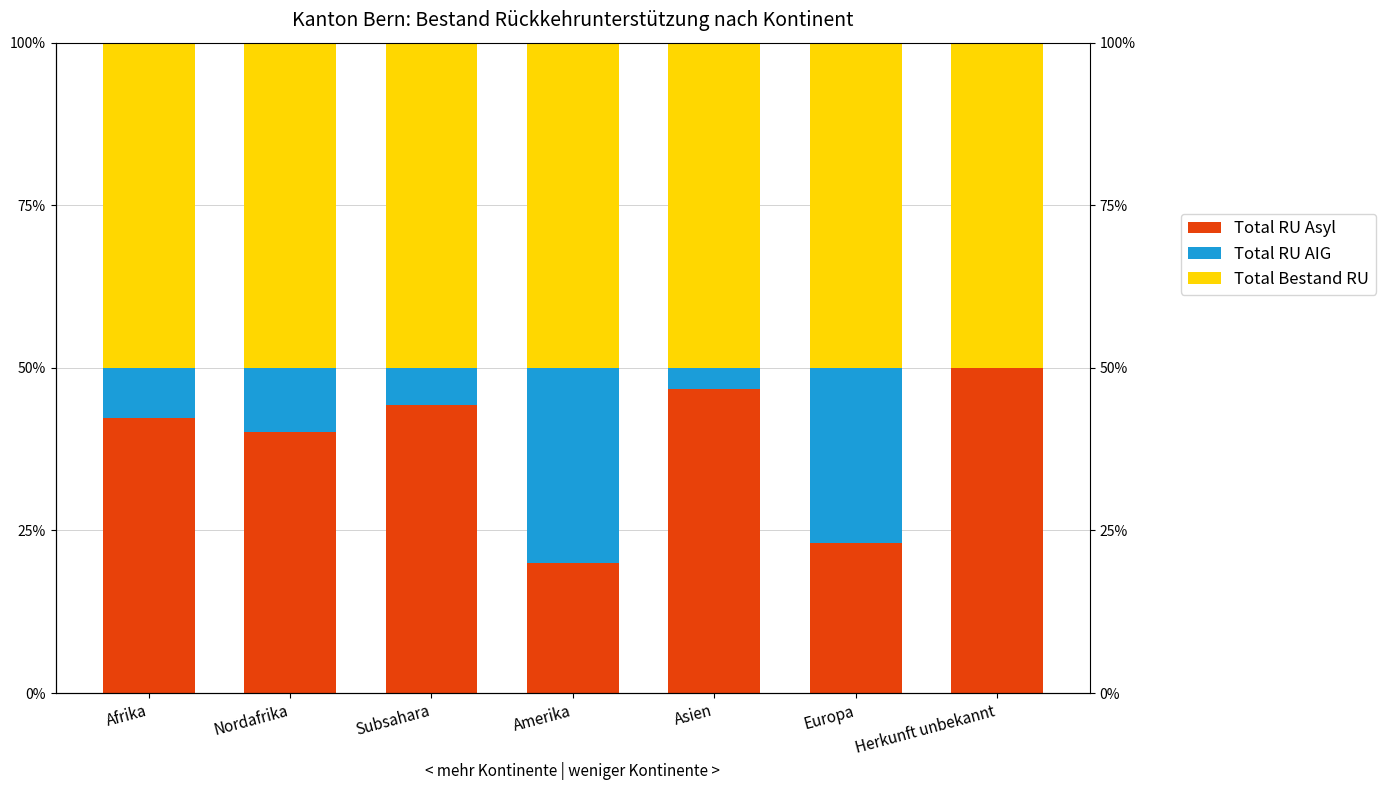

What is the total value across all series at Subsahara?

100.0